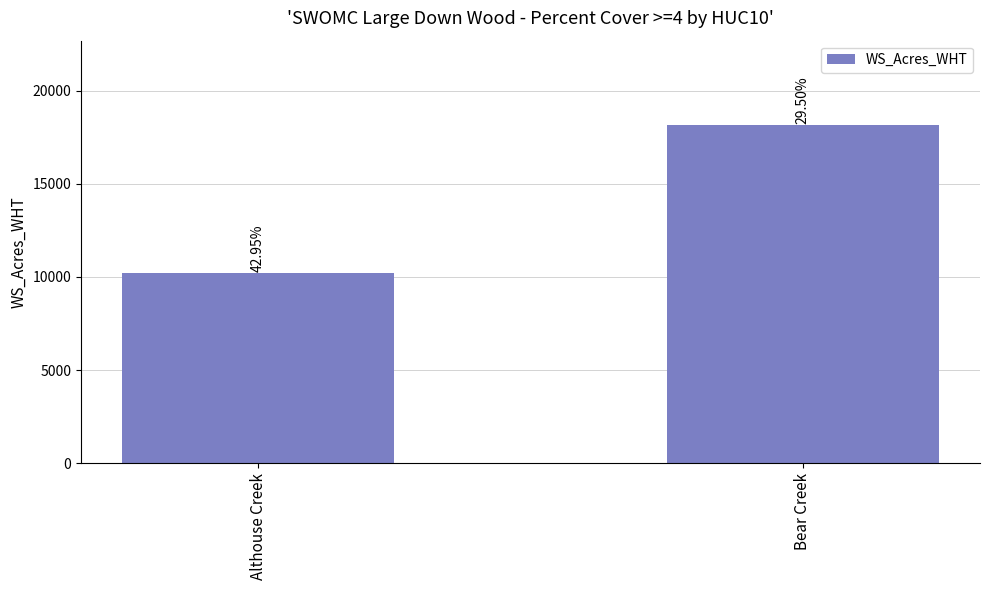

What is the value of the 1st bar from the left?

10233